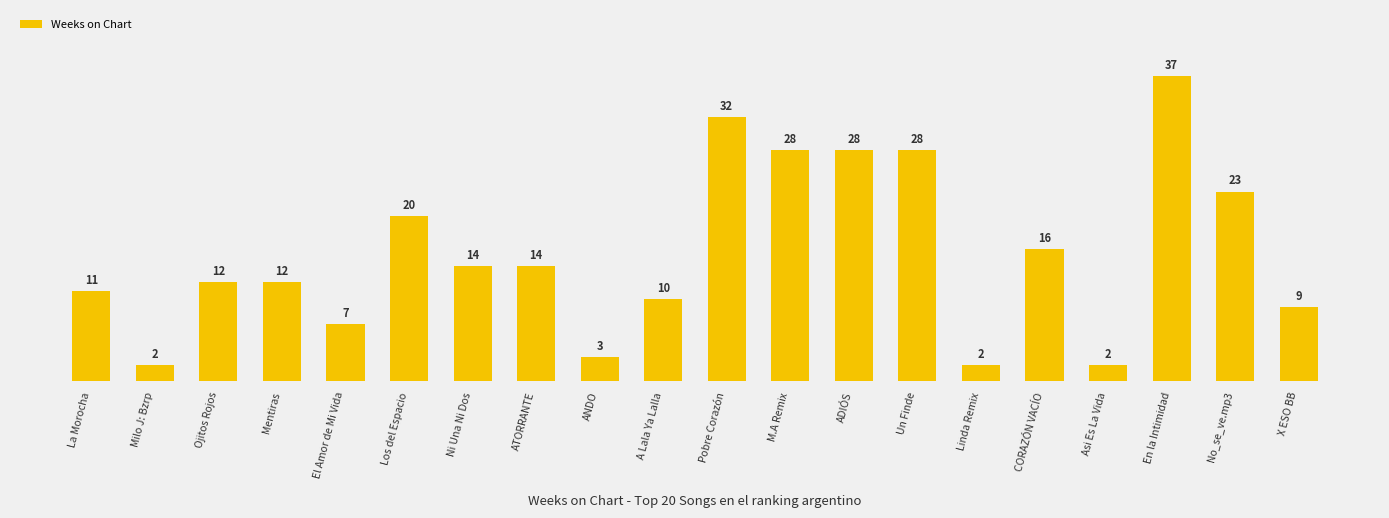

What is the change in value from La Morocha to En la Intimidad?

+26